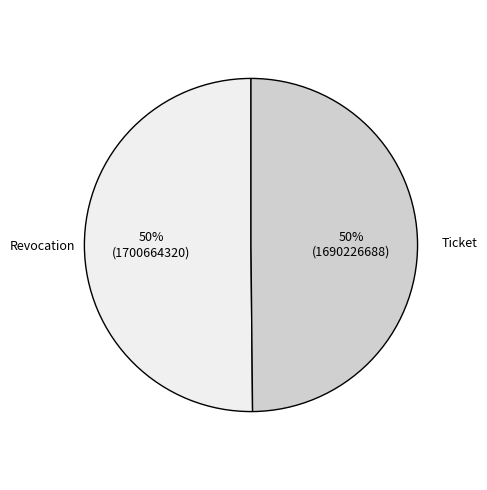

Is it true that Ticket is 61% of the pie?

False